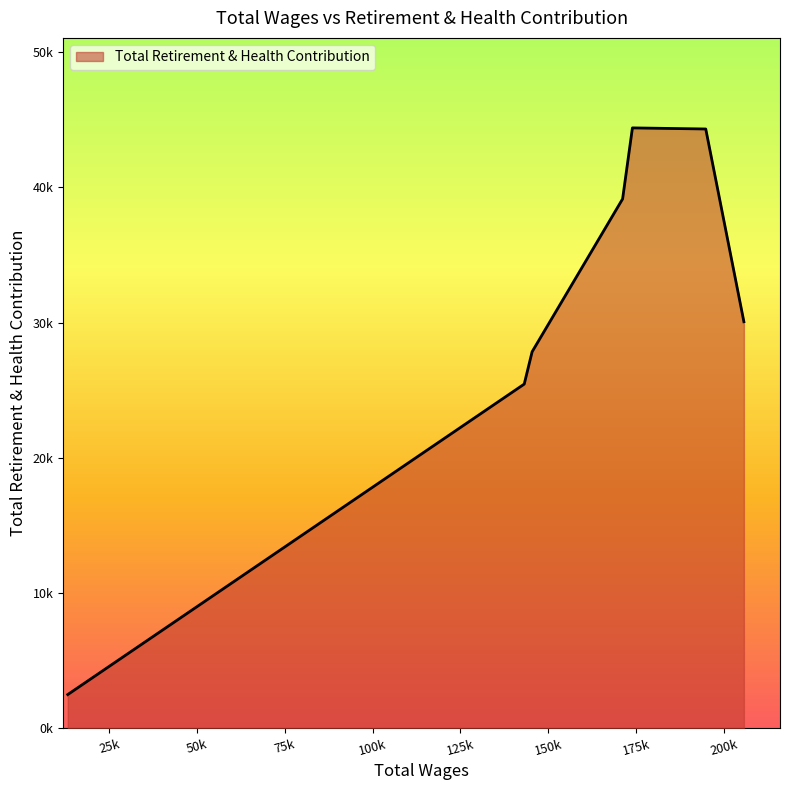

True or false: there are more than 2 points higher than both neighbors.

False